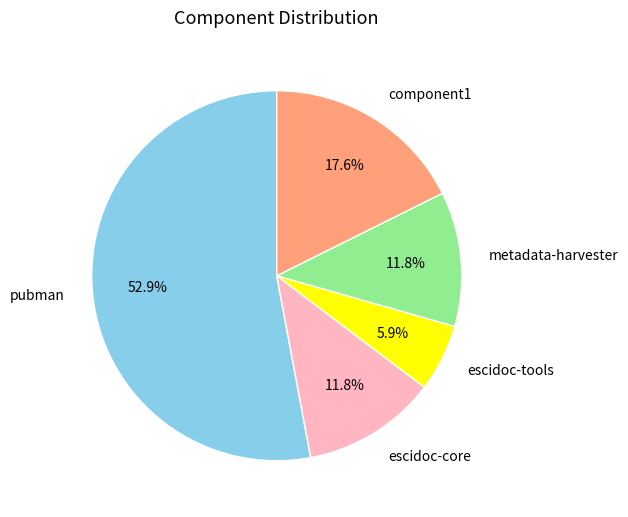

To the nearest percent, what is the average slice percentage?

20%